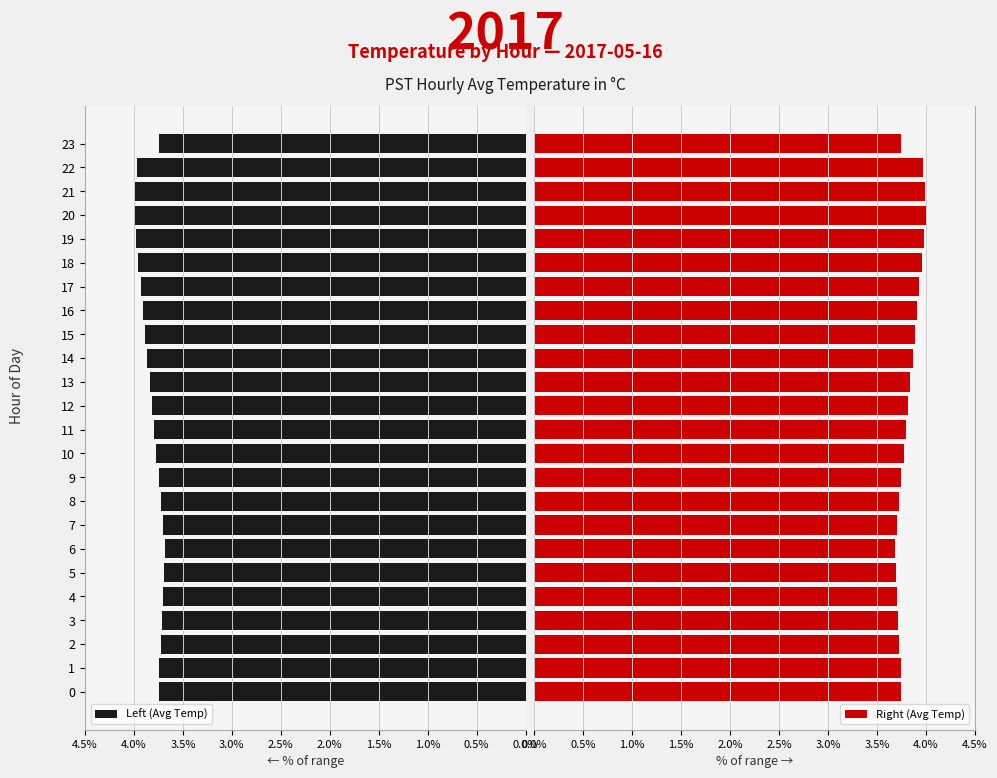

At which category does the chart reach its peak across all series?

20